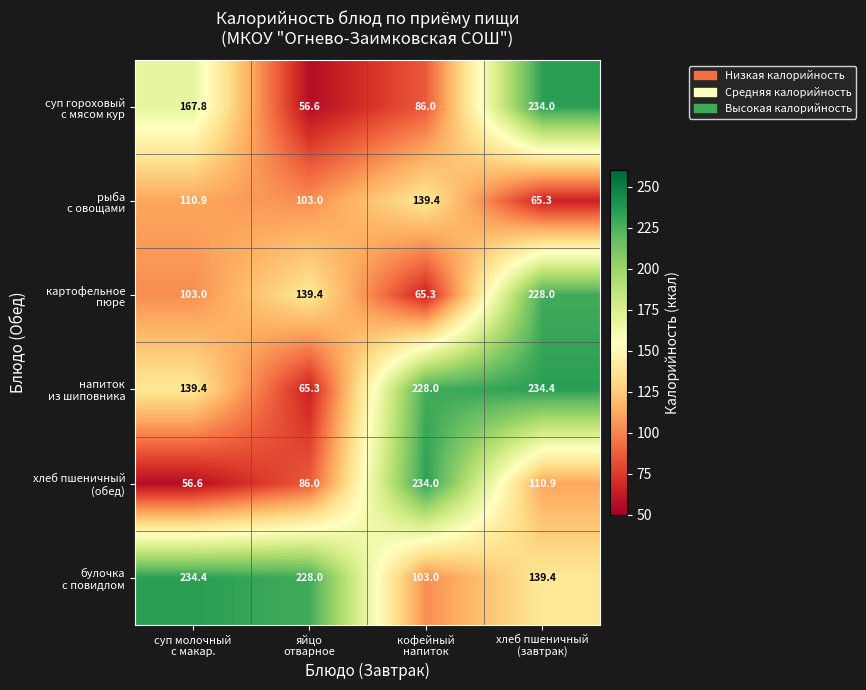

What is the smallest value displayed?

56.6